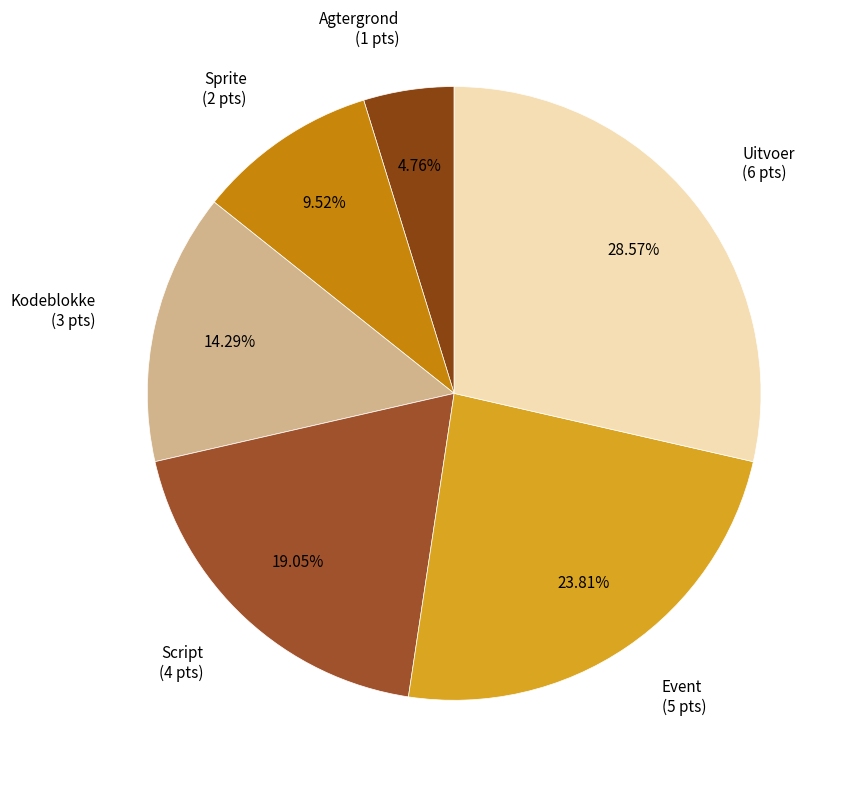

How many slices are in this pie chart?

6